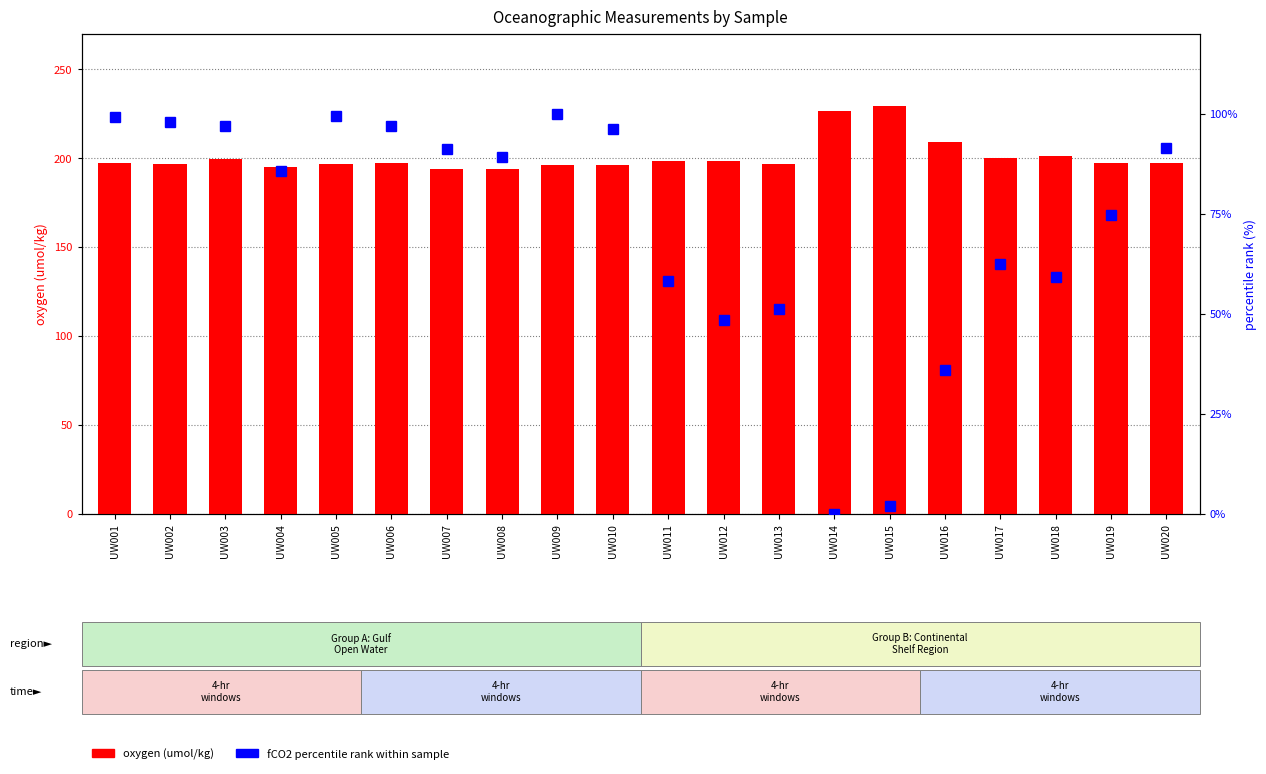

The percentile rank within the sample series shows 36.0 at UW016. True or false?

True